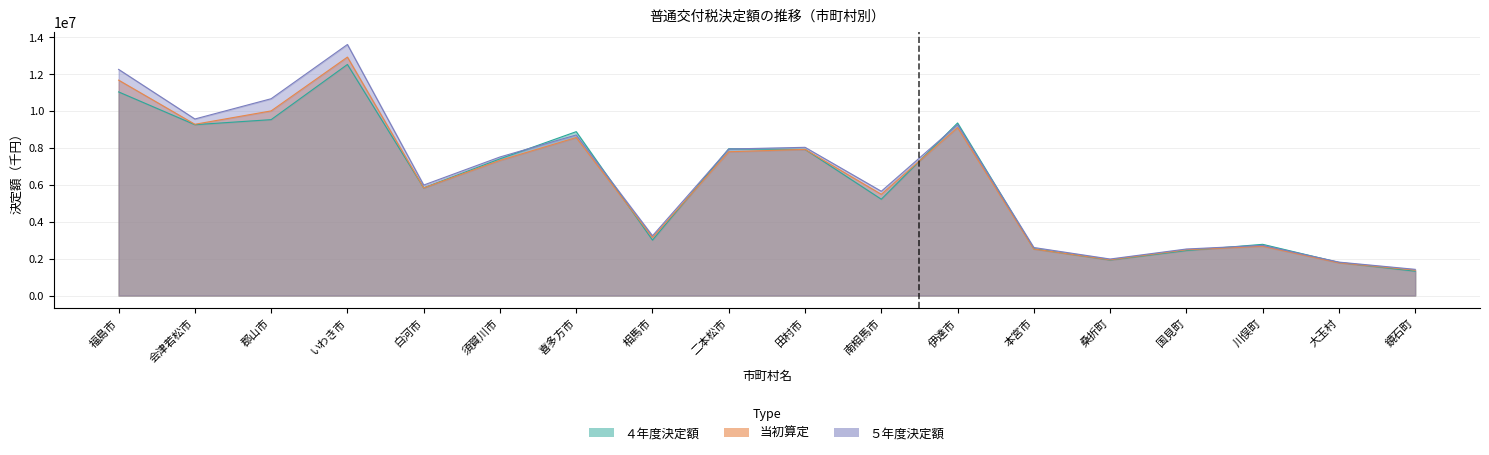

List the labels in order of ５年度決定額 value, largest first.

いわき市, 福島市, 郡山市, 会津若松市, 伊達市, 喜多方市, 田村市, 二本松市, 須賀川市, 白河市, 南相馬市, 相馬市, 川俣町, 本宮市, 国見町, 桑折町, 大玉村, 鏡石町